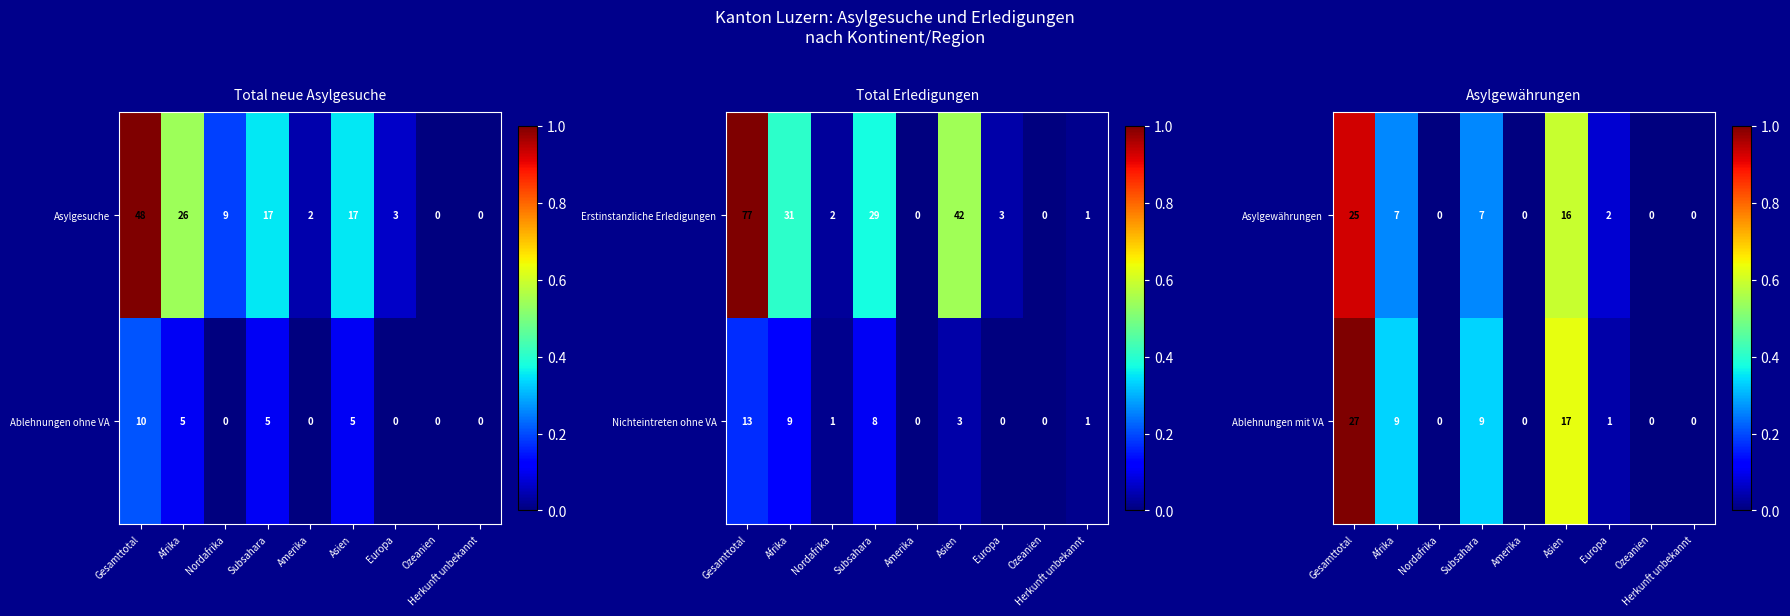

True or false: Ablehnungen mit VA has a value of 9 at Afrika.

True